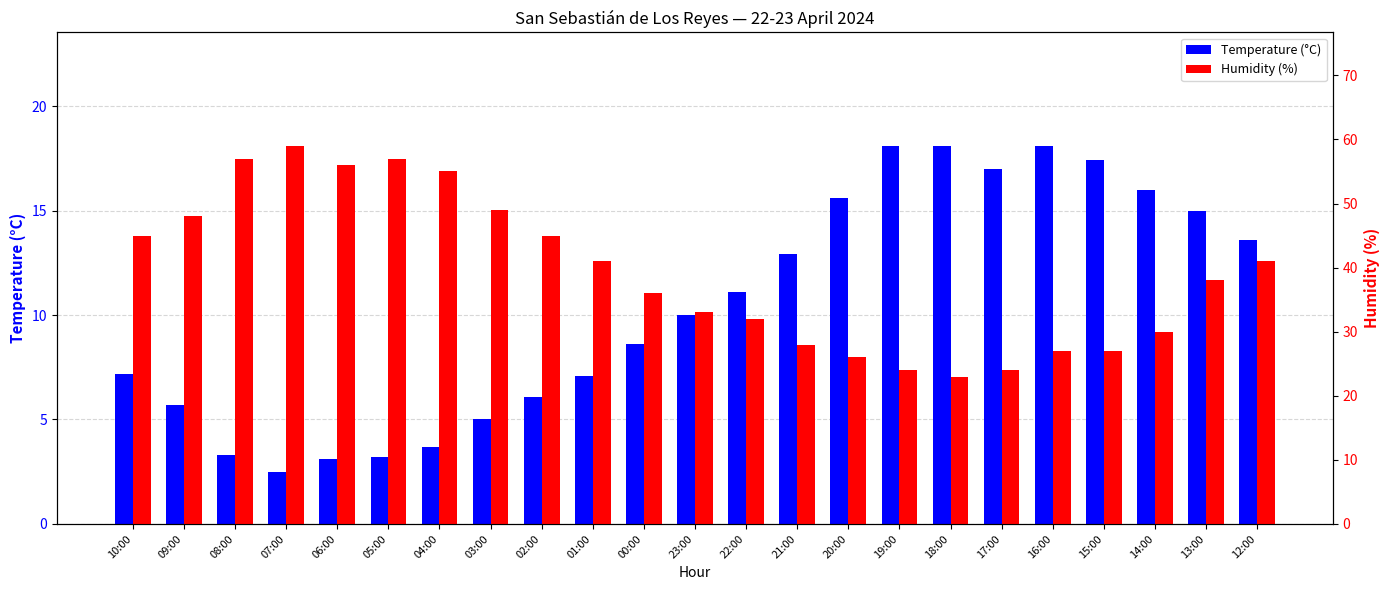

At which label does Humidity (%) first exceed 38?

10:00